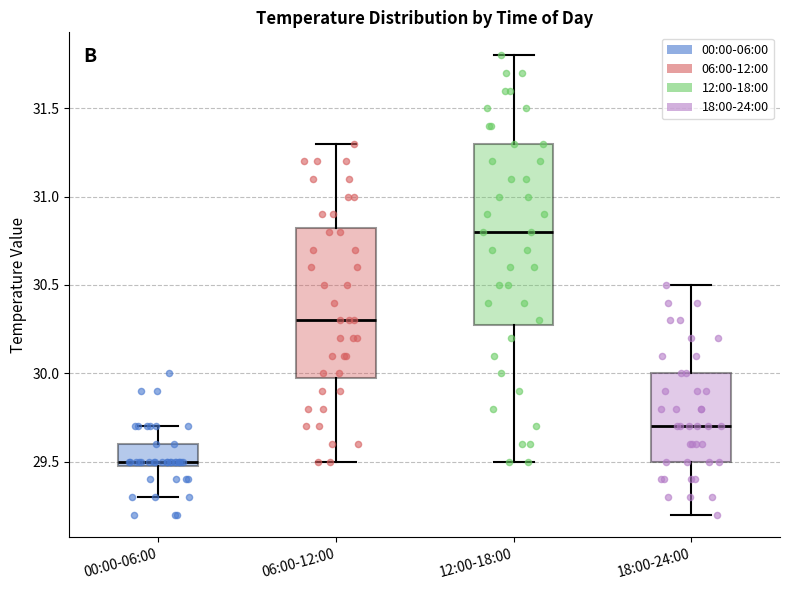

Comparing the boxes themselves (not the whiskers), which one is the tallest?

12:00-18:00